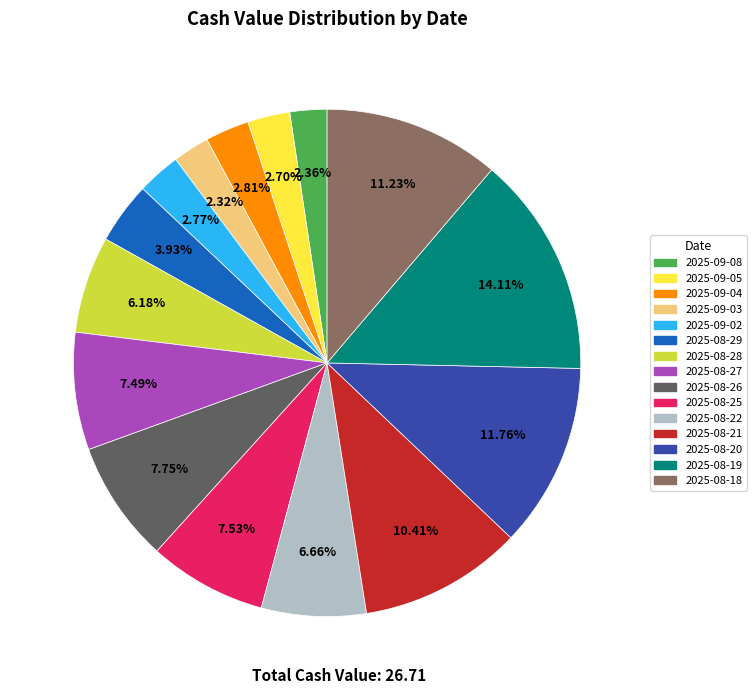

Does any single category account for the majority?

No